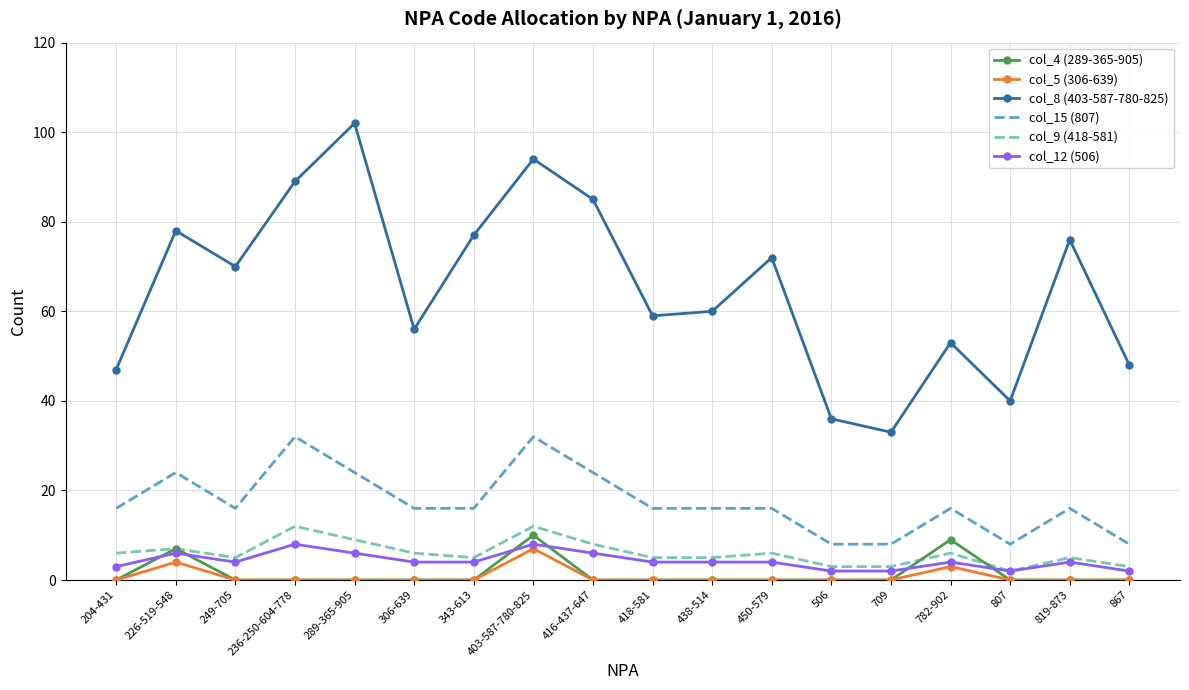

Reading left to right, what are all the values shown in this chart?

col_4 (289-365-905): 204-431=0	226-519-548=7	249-705=0	236-250-604-778=0	289-365-905=0	306-639=0	343-613=0	403-587-780-825=10	416-437-647=0	418-581=0	438-514=0	450-579=0	506=0	709=0	782-902=9	807=0	819-873=0	867=0
col_5 (306-639): 204-431=0	226-519-548=4	249-705=0	236-250-604-778=0	289-365-905=0	306-639=0	343-613=0	403-587-780-825=7	416-437-647=0	418-581=0	438-514=0	450-579=0	506=0	709=0	782-902=3	807=0	819-873=0	867=0
col_8 (403-587-780-825): 204-431=47	226-519-548=78	249-705=70	236-250-604-778=89	289-365-905=102	306-639=56	343-613=77	403-587-780-825=94	416-437-647=85	418-581=59	438-514=60	450-579=72	506=36	709=33	782-902=53	807=40	819-873=76	867=48
col_15 (807): 204-431=16	226-519-548=24	249-705=16	236-250-604-778=32	289-365-905=24	306-639=16	343-613=16	403-587-780-825=32	416-437-647=24	418-581=16	438-514=16	450-579=16	506=8	709=8	782-902=16	807=8	819-873=16	867=8
col_9 (418-581): 204-431=6	226-519-548=7	249-705=5	236-250-604-778=12	289-365-905=9	306-639=6	343-613=5	403-587-780-825=12	416-437-647=8	418-581=5	438-514=5	450-579=6	506=3	709=3	782-902=6	807=2	819-873=5	867=3
col_12 (506): 204-431=3	226-519-548=6	249-705=4	236-250-604-778=8	289-365-905=6	306-639=4	343-613=4	403-587-780-825=8	416-437-647=6	418-581=4	438-514=4	450-579=4	506=2	709=2	782-902=4	807=2	819-873=4	867=2